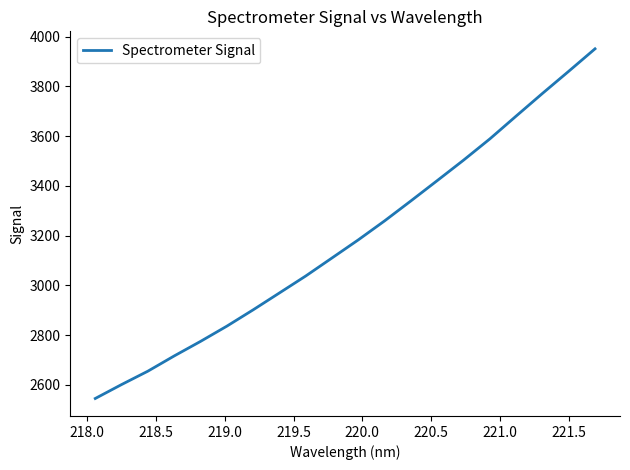

What is the minimum value shown in the chart?

2544.7